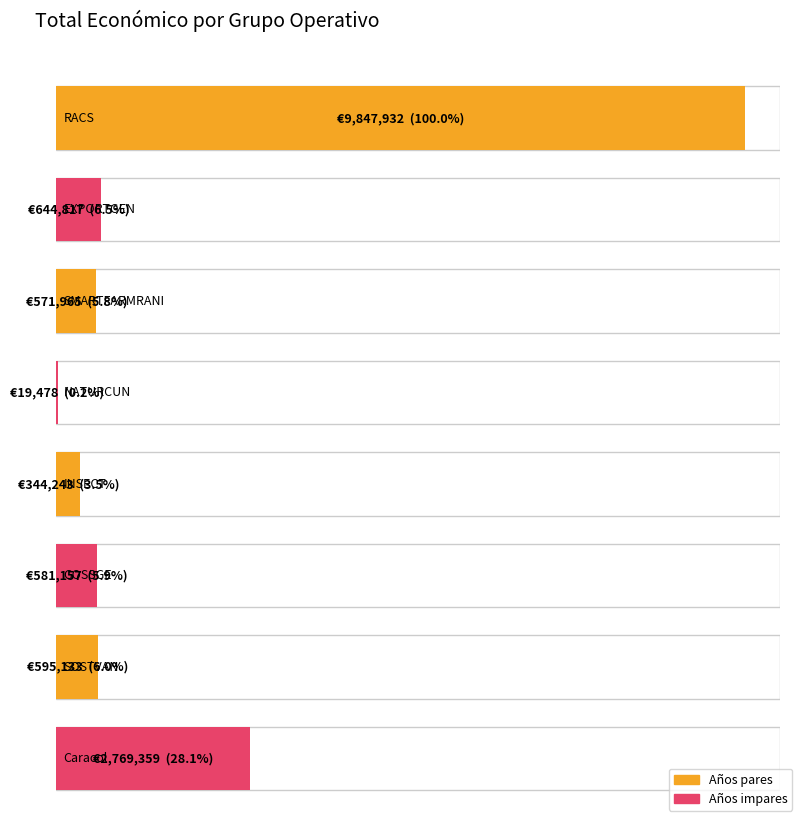

List the labels in order of value, largest first.

RACS, Caracol, EXPORTGEN, SOSTVAN, GOSSGE, SMARTFARMRANI, INSECT, NATURCUN